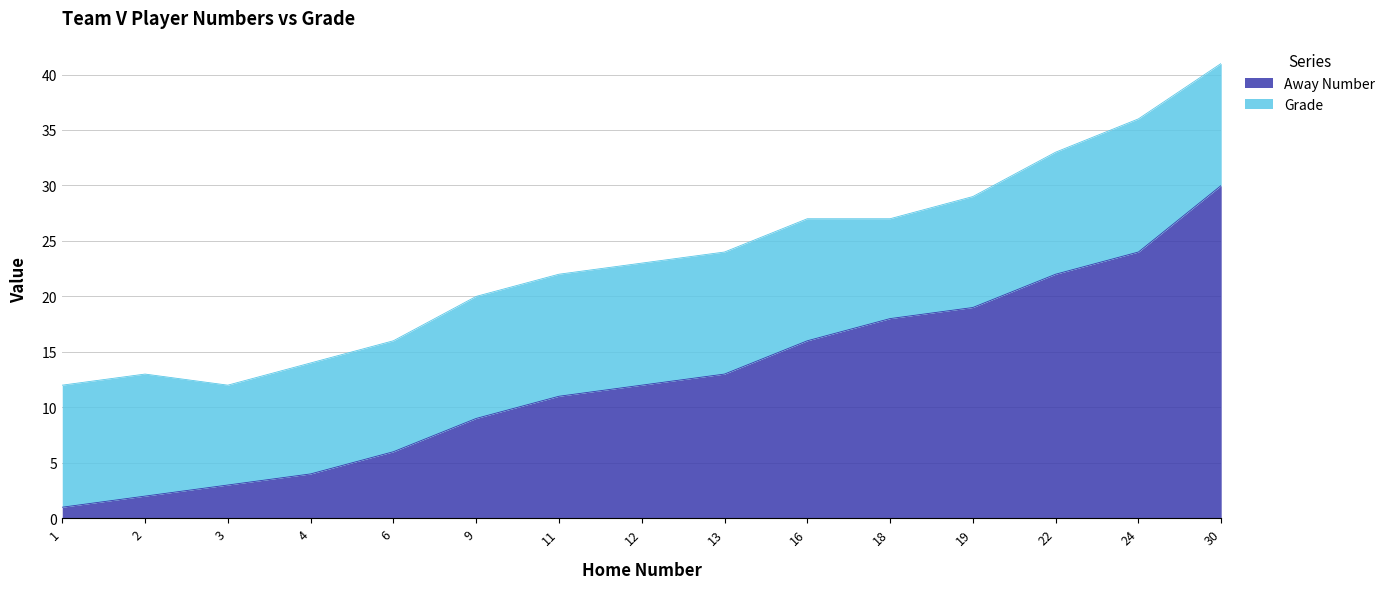

How many values exceed 12?

7